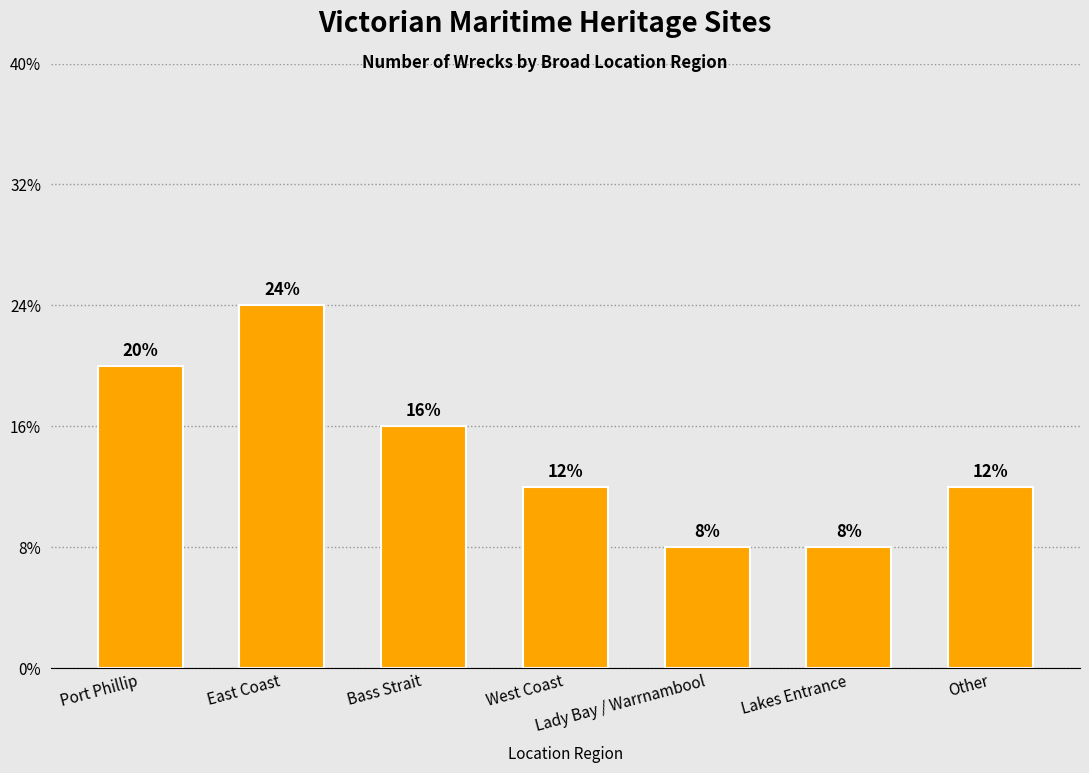

Are the bars horizontal?

No